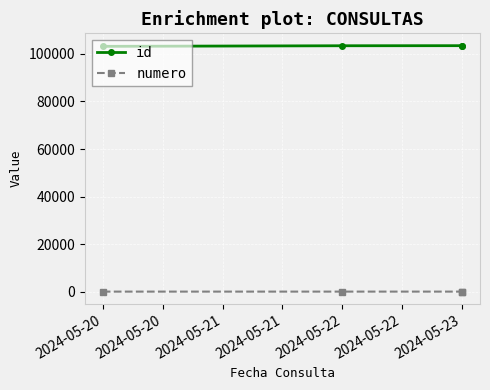

Does the chart display data point markers on the line(s)?

Yes